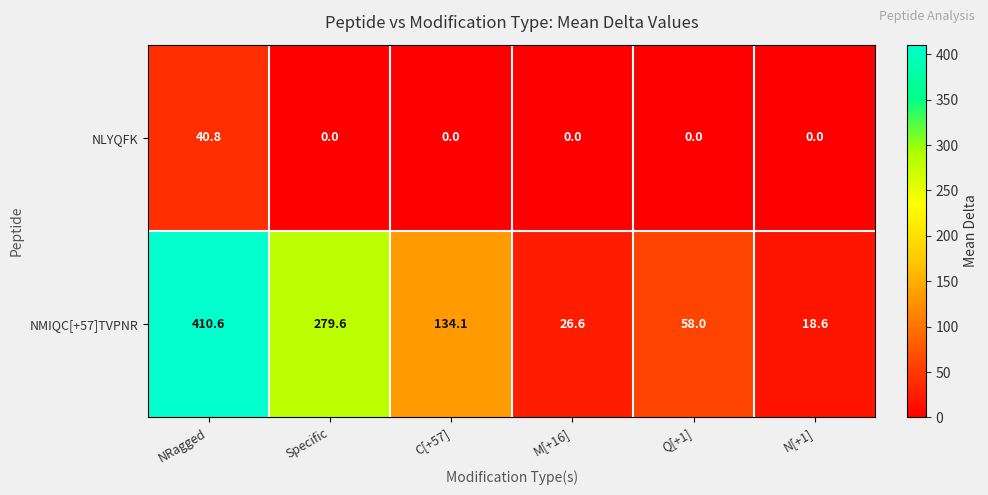

At which label is NMIQC[+57]TVPNR closest to 214?

Specific